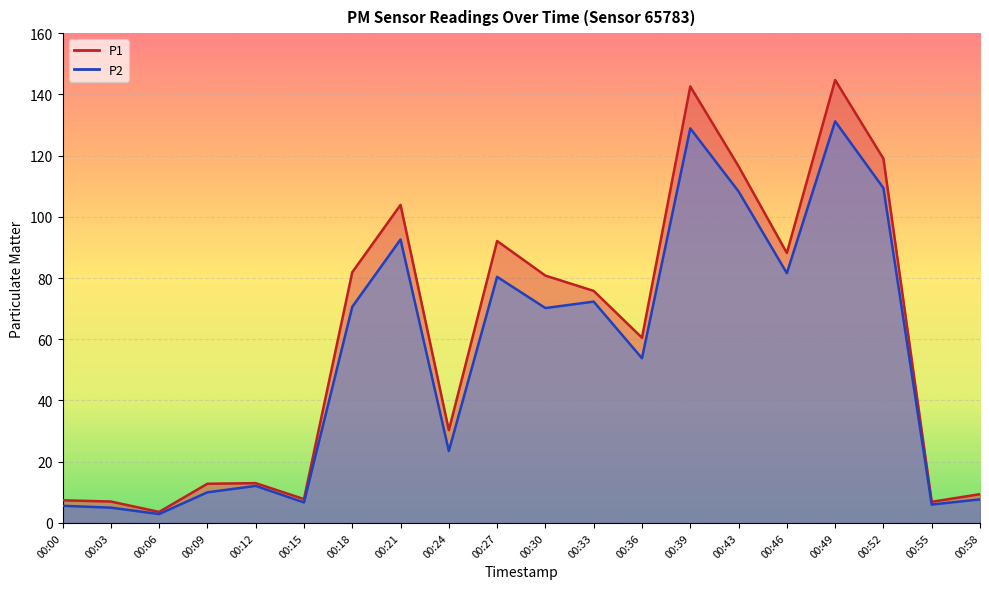

What is the smallest value displayed?

2.9